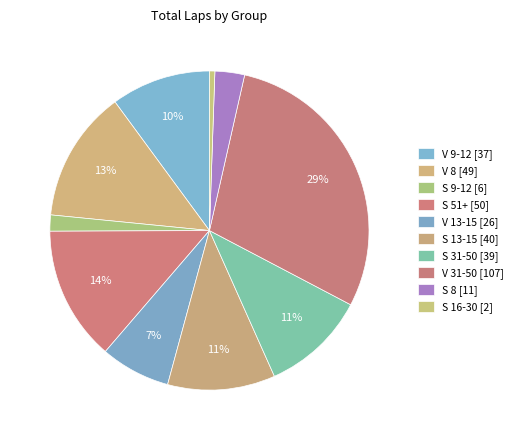

How many slices are in this pie chart?

10